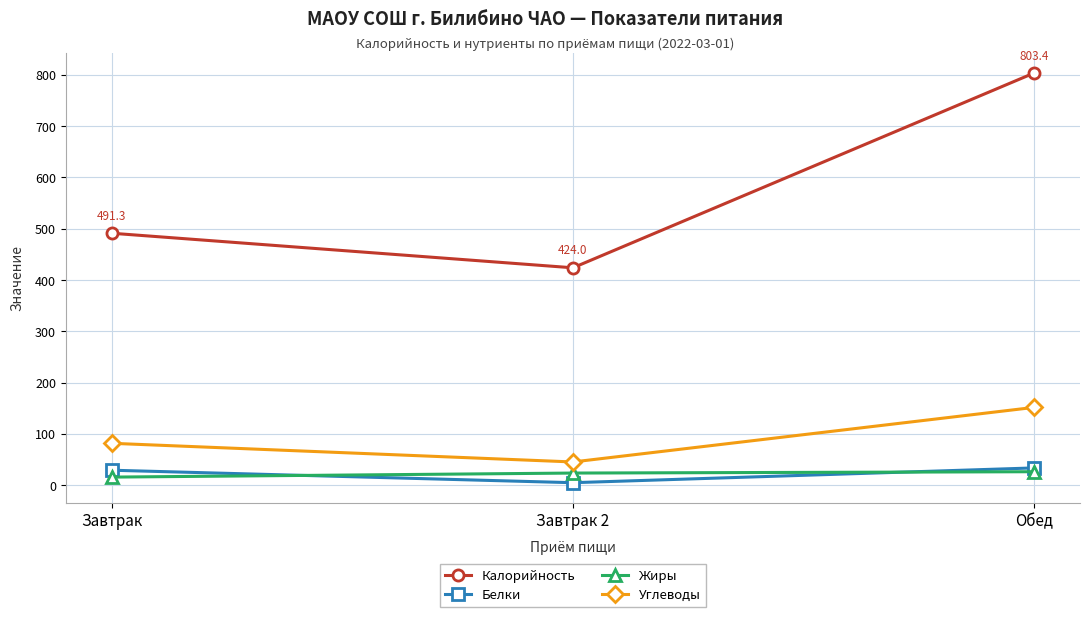

What is the label of the 1st point from the left?

Завтрак